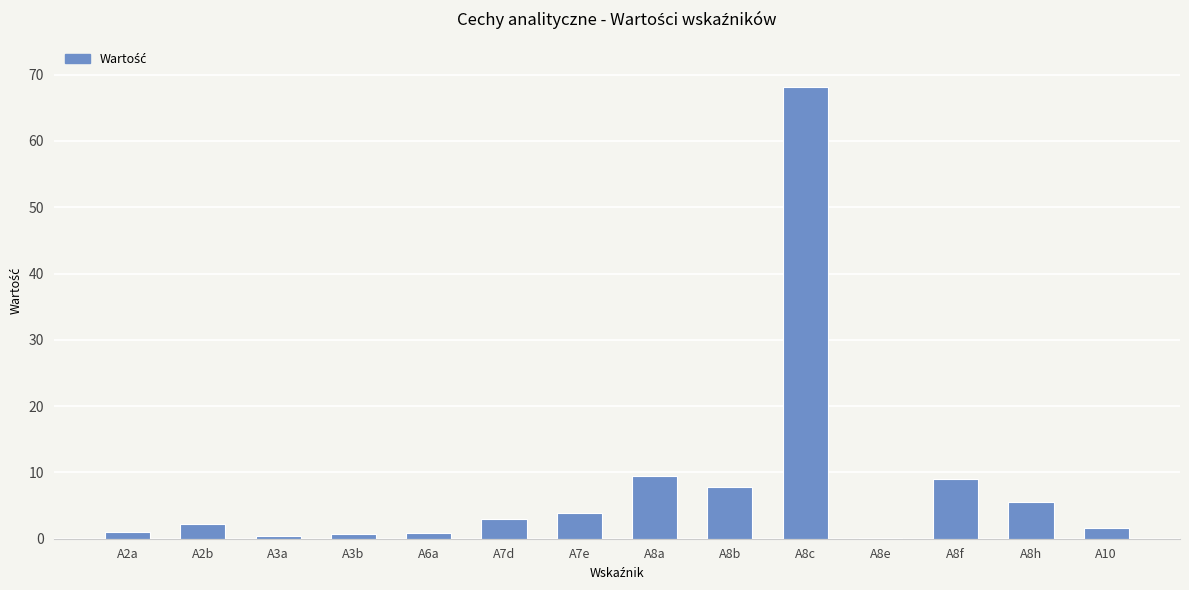

Is it true that the value at A10 is 1.5?

True